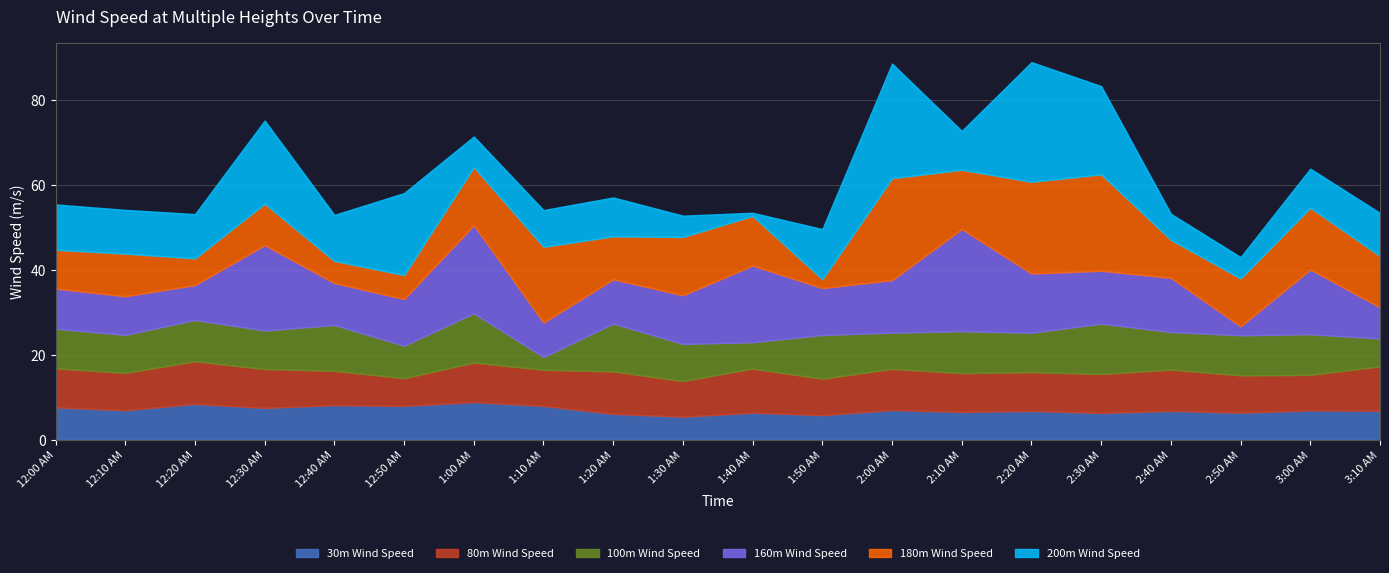

List the labels in order of 200m Wind Speed value, smallest first.

1:40 AM, 1:30 AM, 2:50 AM, 2:40 AM, 1:00 AM, 1:10 AM, 2:10 AM, 1:20 AM, 3:00 AM, 3:10 AM, 12:10 AM, 12:20 AM, 12:00 AM, 12:40 AM, 1:50 AM, 12:50 AM, 12:30 AM, 2:30 AM, 2:00 AM, 2:20 AM